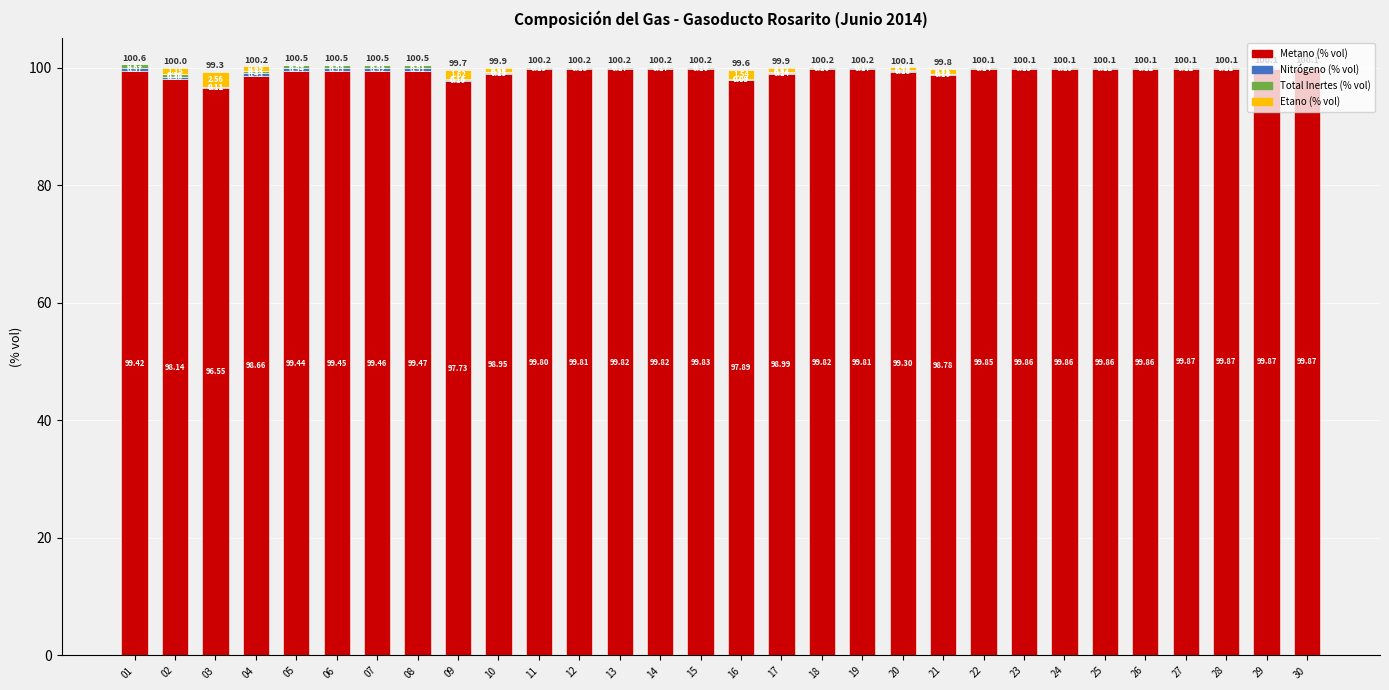

What is the total value across all series at 19?

100.2